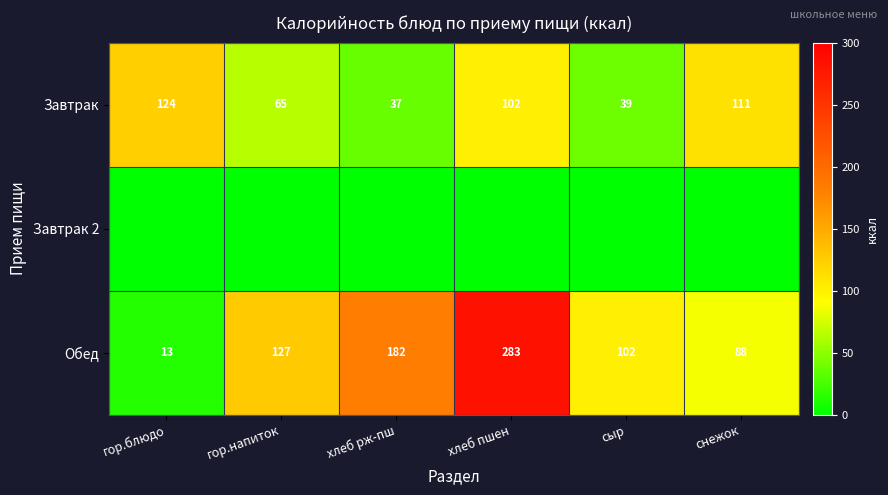

What is the difference between the second highest and minimum values in the Завтрак series?

74